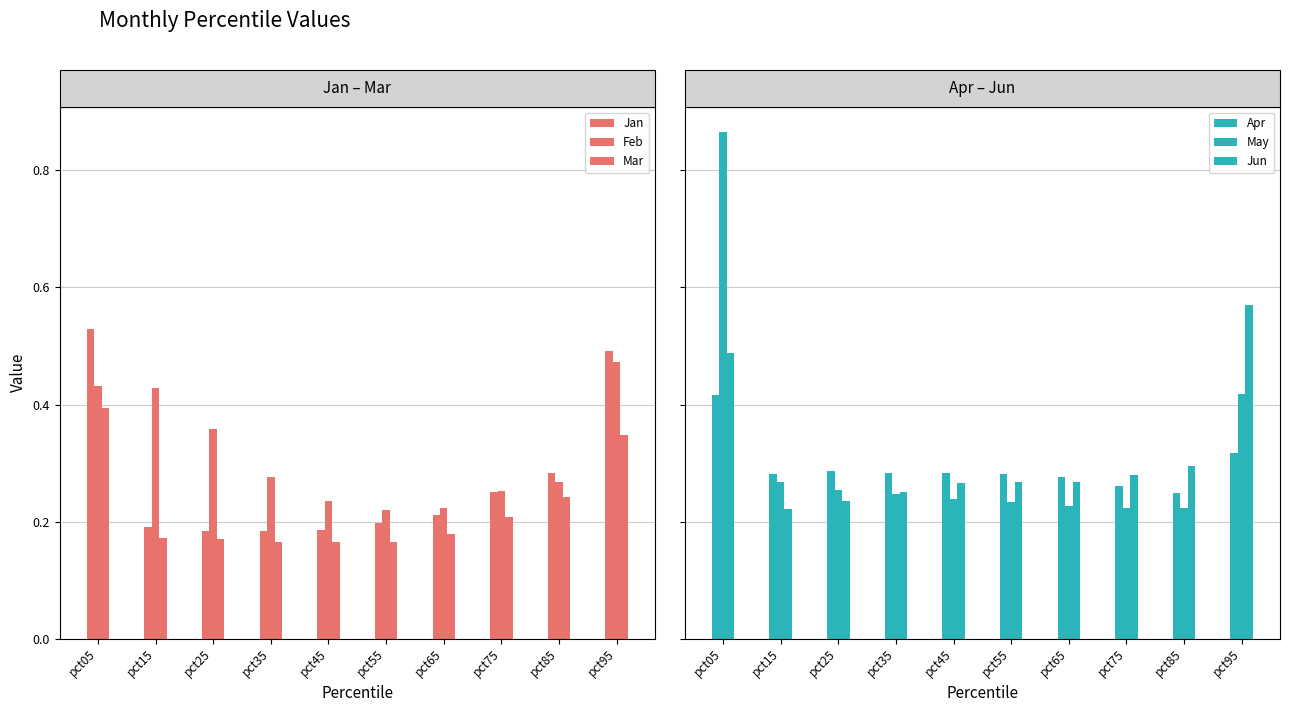

Reading left to right, extract all data points from this chart.

Jan: 0.5	0.2	0.2	0.2	0.2	0.2	0.2	0.2	0.3	0.5
Feb: 0.4	0.4	0.4	0.3	0.2	0.2	0.2	0.3	0.3	0.5
Mar: 0.4	0.2	0.2	0.2	0.2	0.2	0.2	0.2	0.2	0.3
Apr: 0.4	0.3	0.3	0.3	0.3	0.3	0.3	0.3	0.2	0.3
May: 0.9	0.3	0.3	0.2	0.2	0.2	0.2	0.2	0.2	0.4
Jun: 0.5	0.2	0.2	0.3	0.3	0.3	0.3	0.3	0.3	0.6